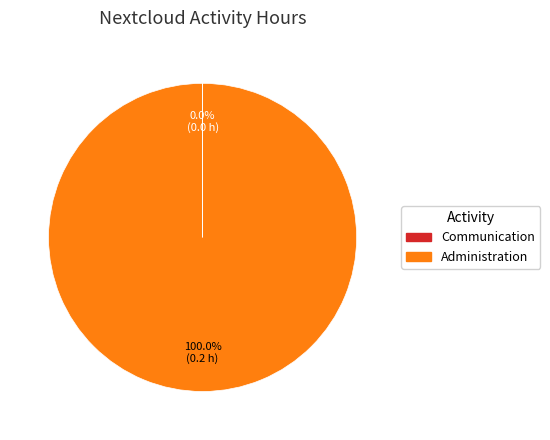

Does any single category account for the majority?

Yes